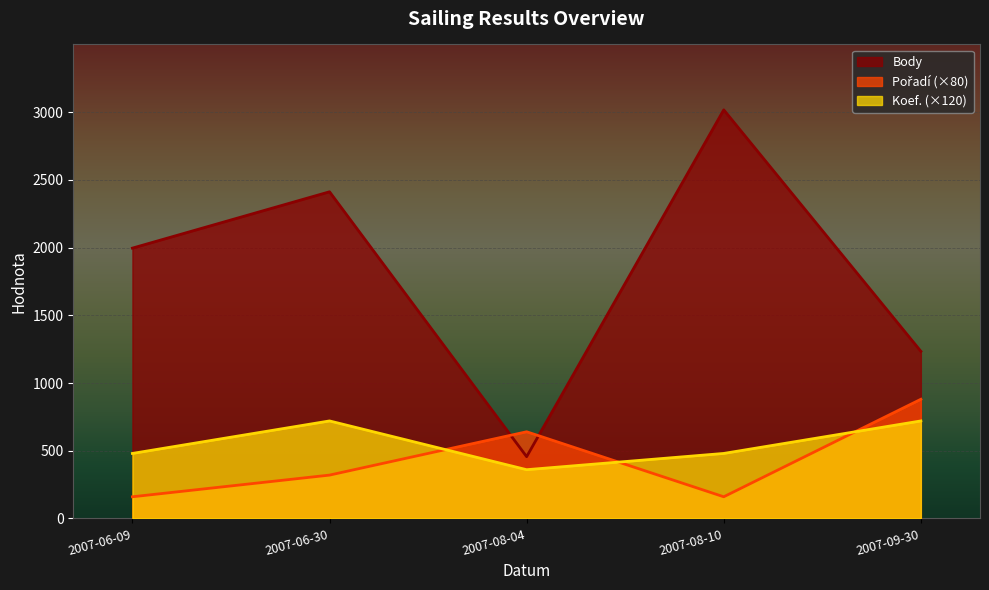

What is the value of the Pořadí point at the 3rd from the left?

640